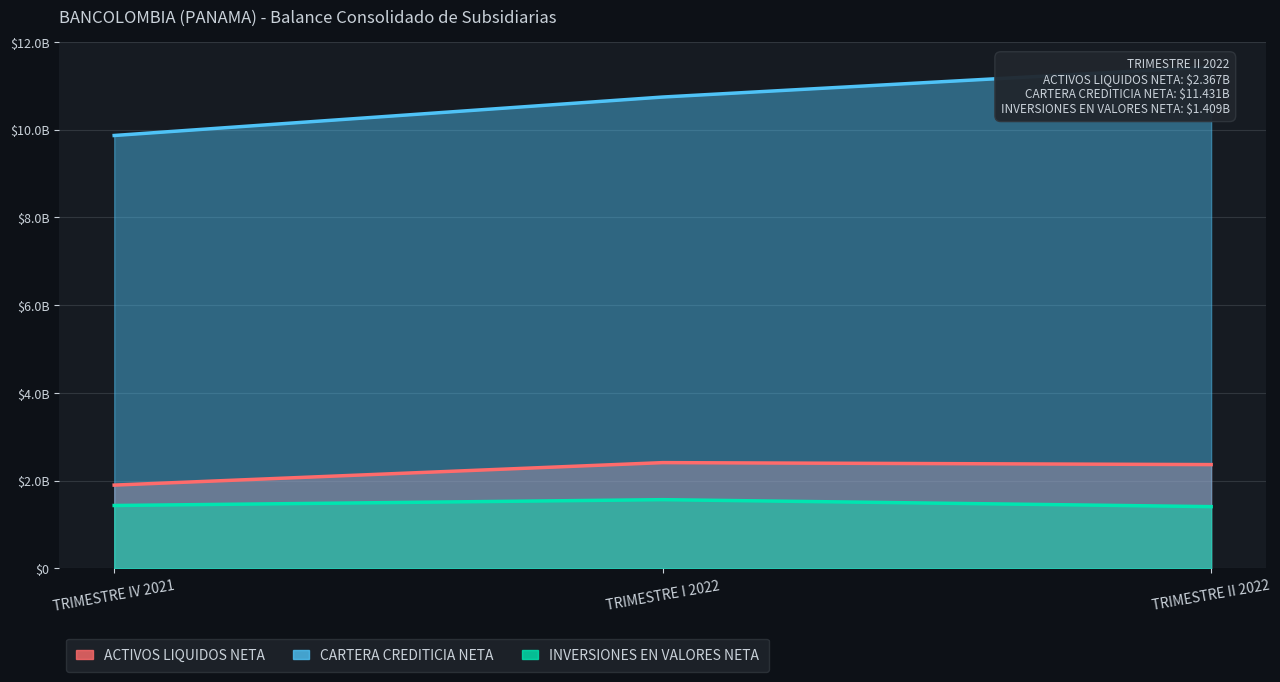

Is the value of CARTERA CREDITICIA NETA at TRIMESTRE II 2022 greater than the value of ACTIVOS LIQUIDOS NETA at TRIMESTRE I 2022?

Yes